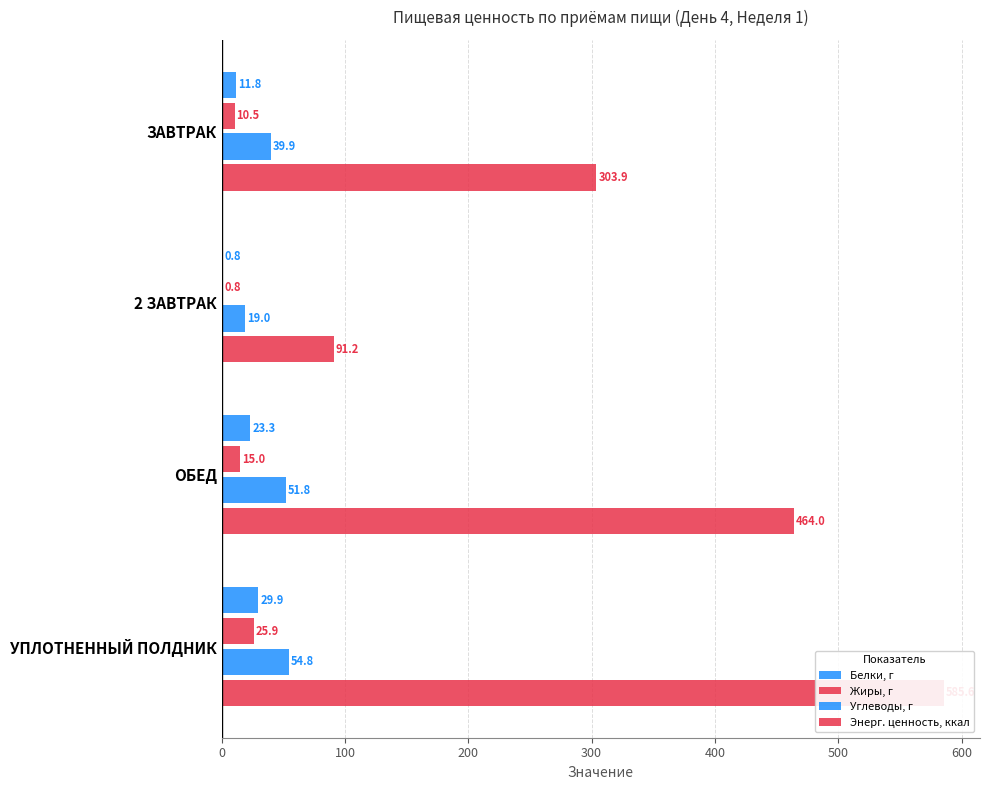

True or false: Углеводы, г has a value of 10.0 at 2 ЗАВТРАК.

False